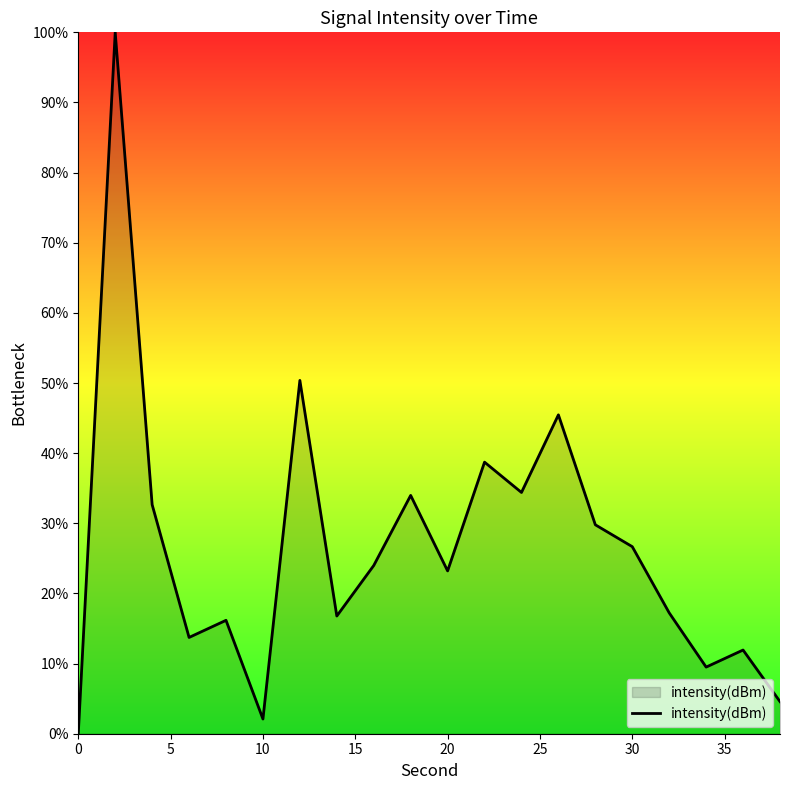

What is the maximum value shown in the chart?

100.0